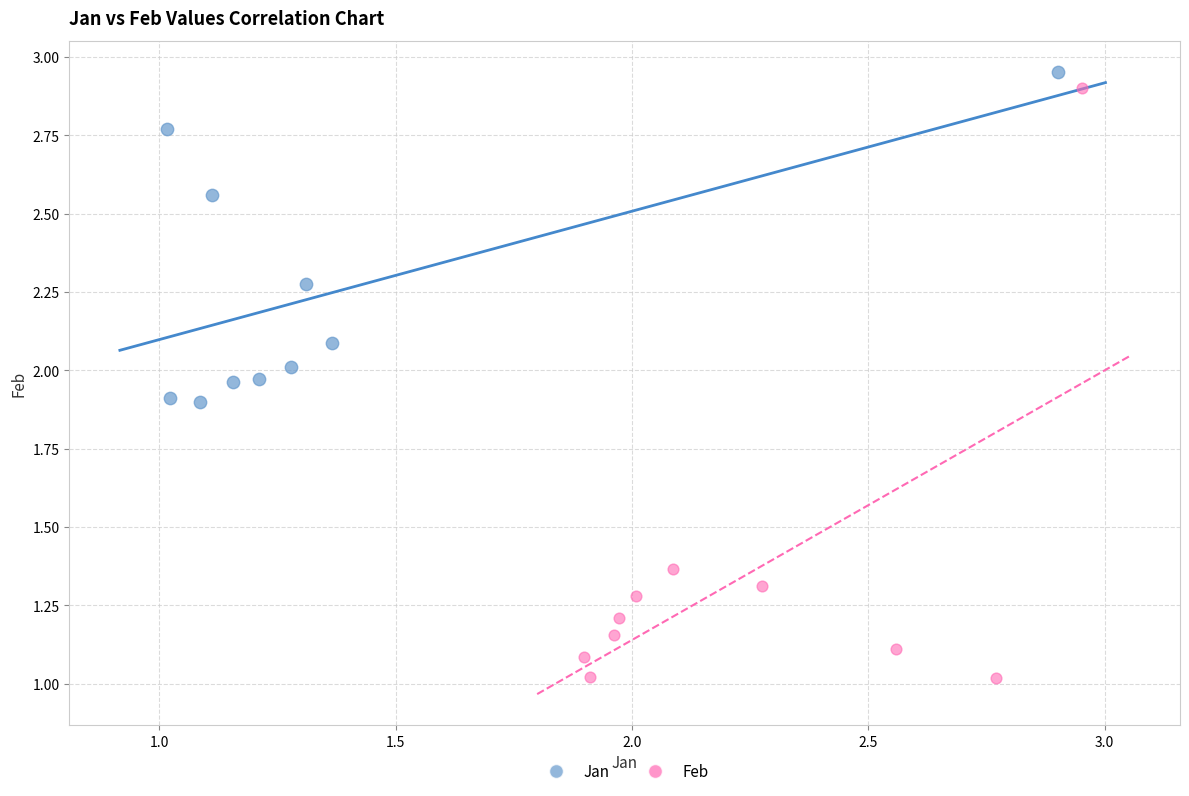

Which series contains the highest Y value?

Jan